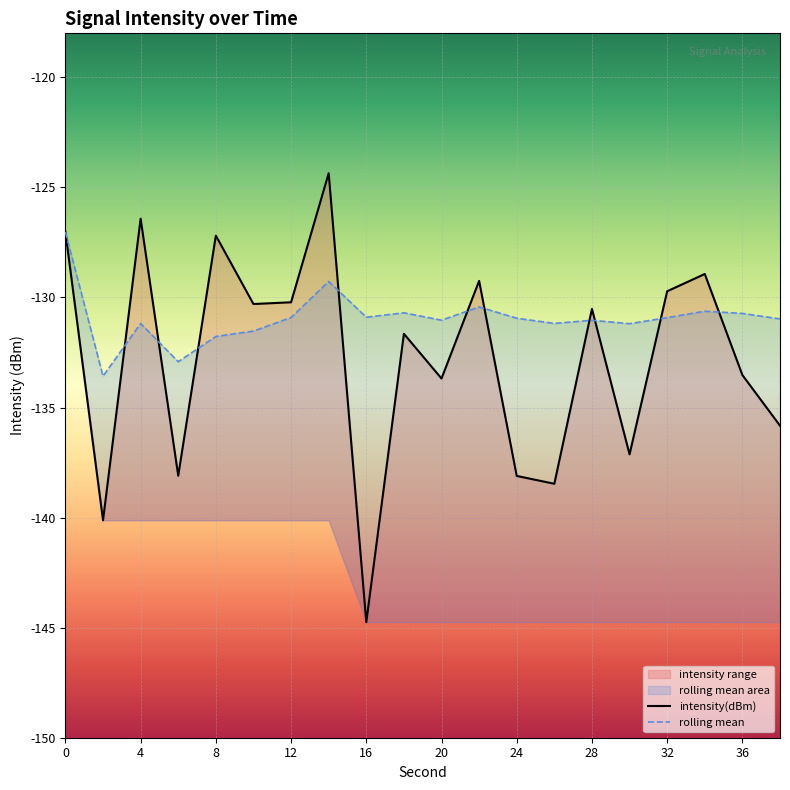

Reading right to left, list all the values displayed in this chart.

intensity(dBm): -135.8	-133.5	-128.9	-129.7	-137.1	-130.5	-138.5	-138.1	-129.2	-133.7	-131.6	-144.8	-124.4	-130.2	-130.3	-127.2	-138.1	-126.4	-140.1	-127.0
rolling_mean: -131.0	-130.7	-130.6	-130.9	-131.2	-131.0	-131.2	-130.9	-130.4	-131.0	-130.7	-130.9	-129.3	-130.9	-131.5	-131.8	-132.9	-131.2	-133.6	-127.0